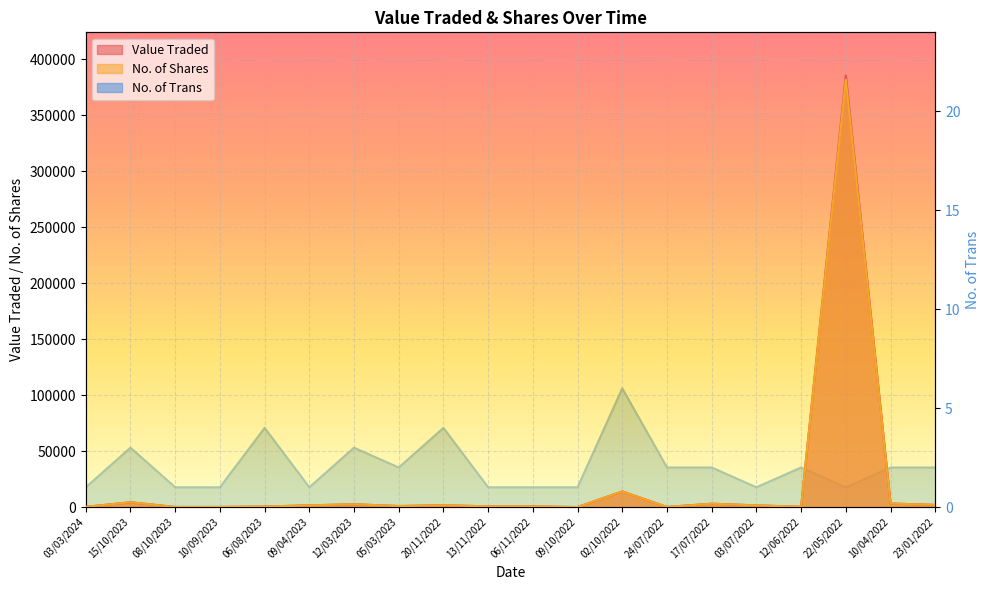

Is the value of No. of Shares at 10/04/2022 greater than the value of No. of Trans at 09/10/2022?

Yes